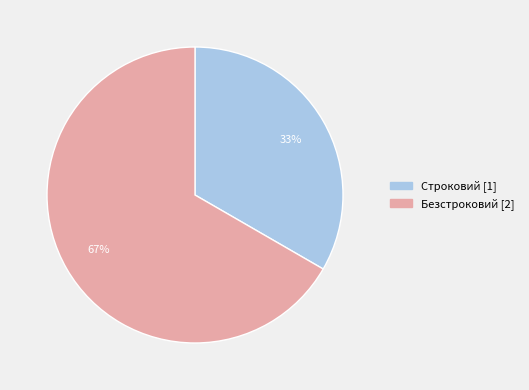

To the nearest percent, what portion does Строковий represent?

33%